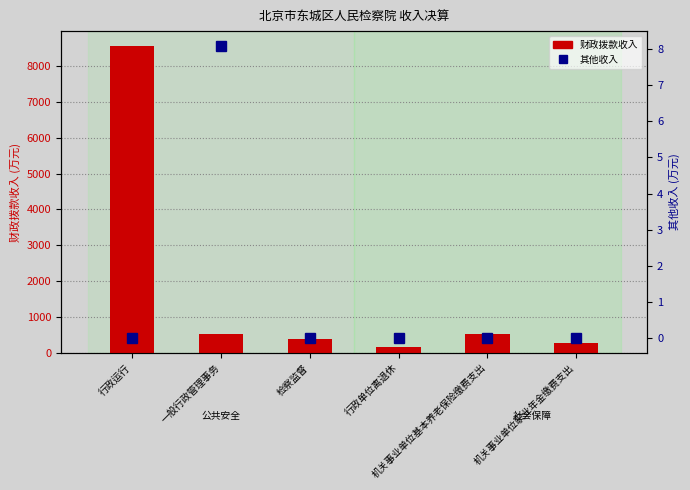

Reading left to right, extract all data points from this chart.

财政拨款收入: 行政运行=8544.3	一般行政管理事务=517.7	检察监督=374.9	行政单位离退休=170.2	机关事业单位基本养老保险缴费支出=538.6	机关事业单位职业年金缴费支出=289.5
其他收入: 行政运行=0.0	一般行政管理事务=8.1	检察监督=0.0	行政单位离退休=0.0	机关事业单位基本养老保险缴费支出=0.0	机关事业单位职业年金缴费支出=0.0